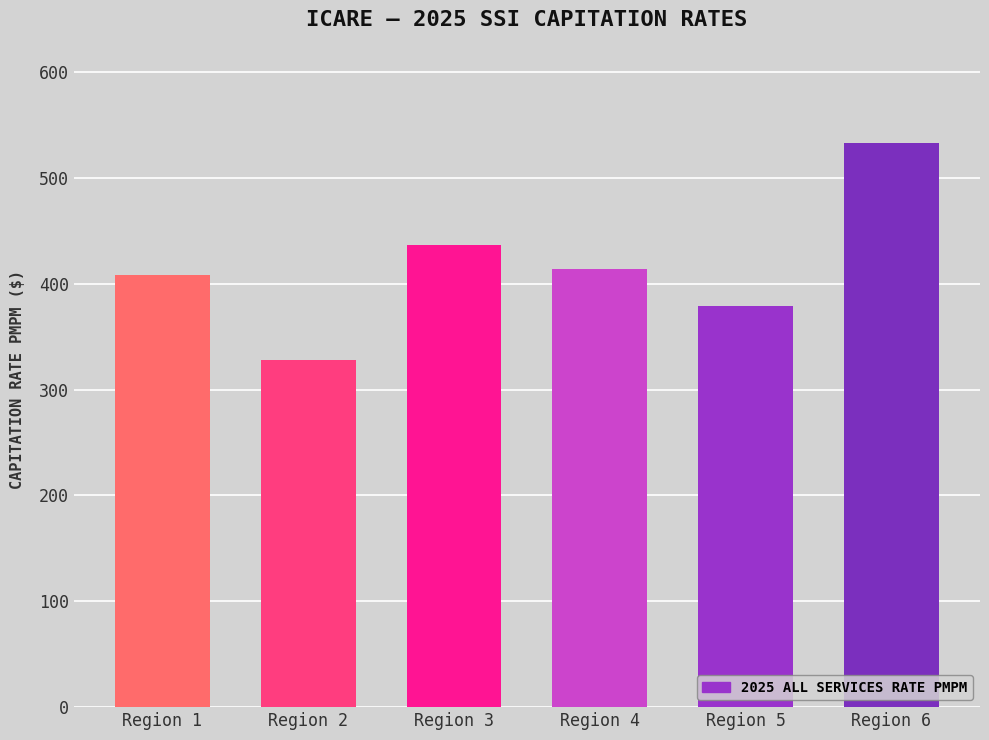

How many distinct data groups are displayed?

1